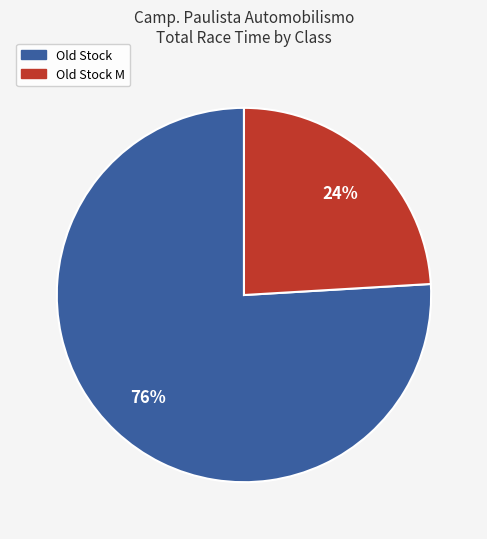

Is there a majority slice in this chart?

Yes